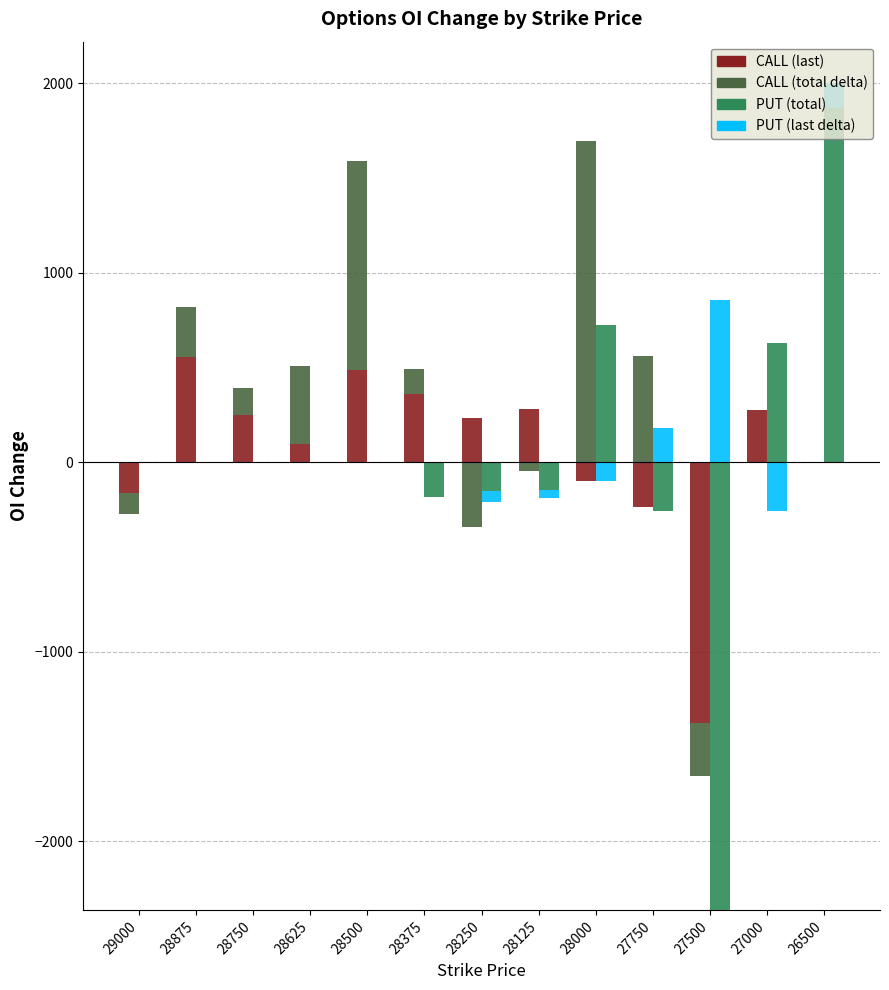

What is the difference between the maximum and second lowest values in the PUT base series?

1869